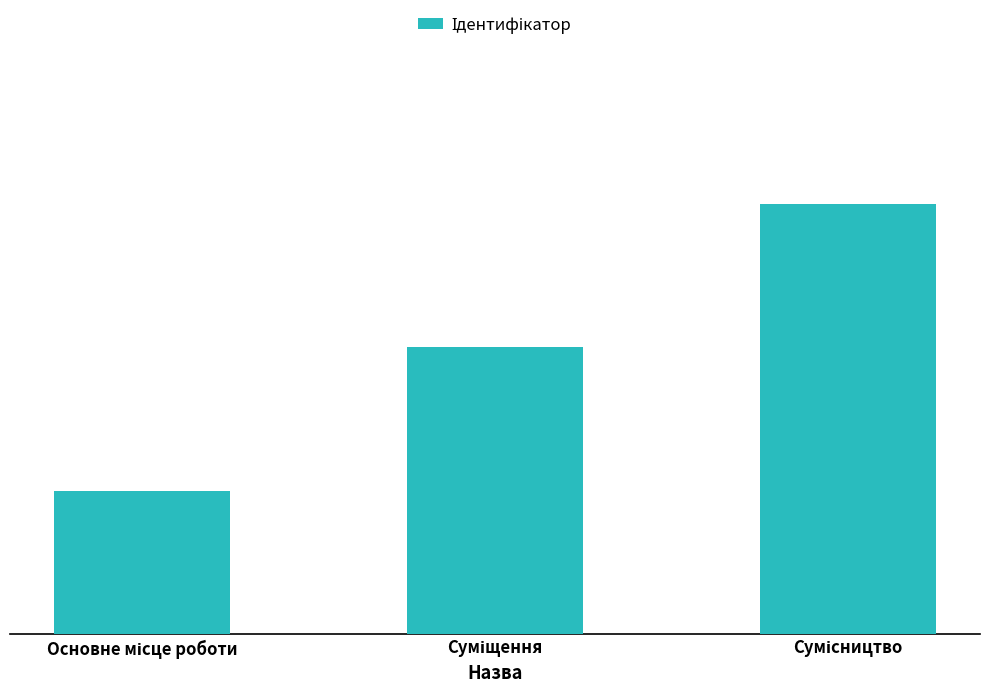

Where is the data nearest to the value 2?

Суміщення